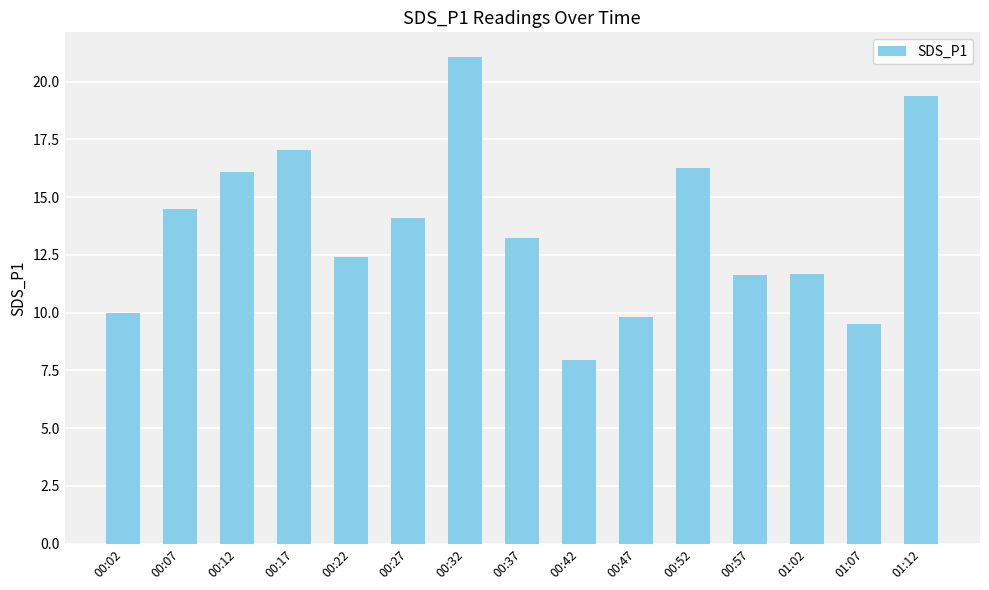

Between 00:07 and 00:22, which is larger?

00:07